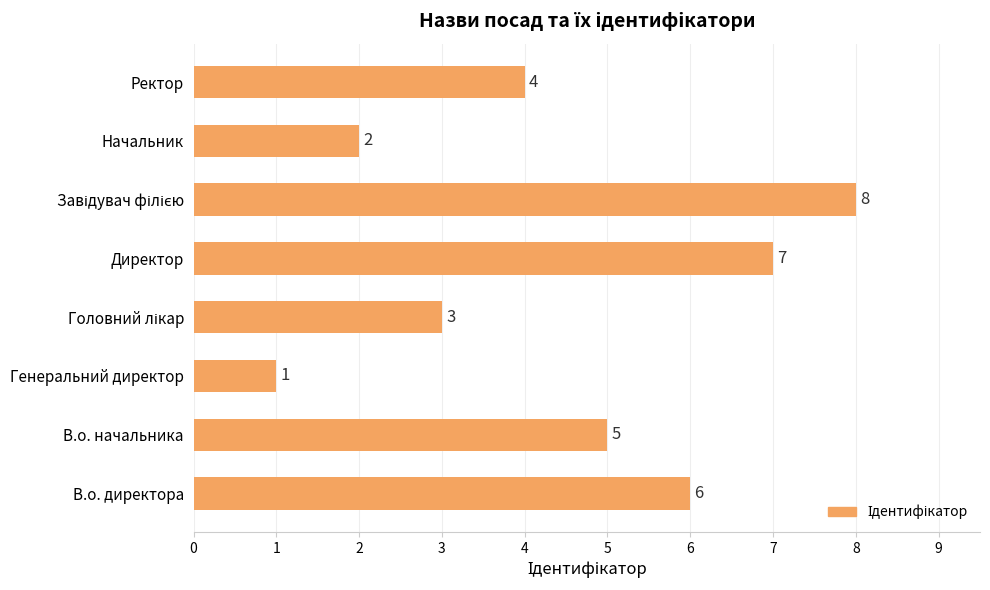

How many values are between 3 and 7?

5